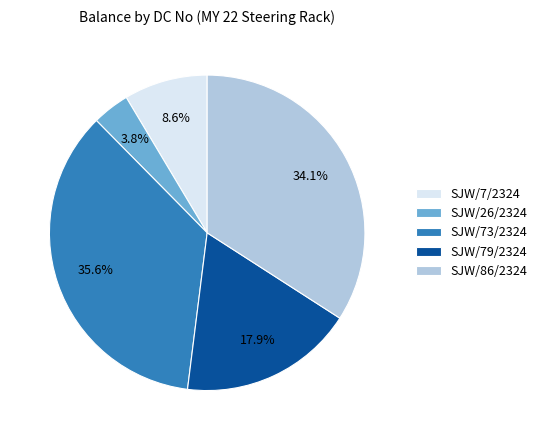

To the nearest percent, what is the average slice percentage?

20%